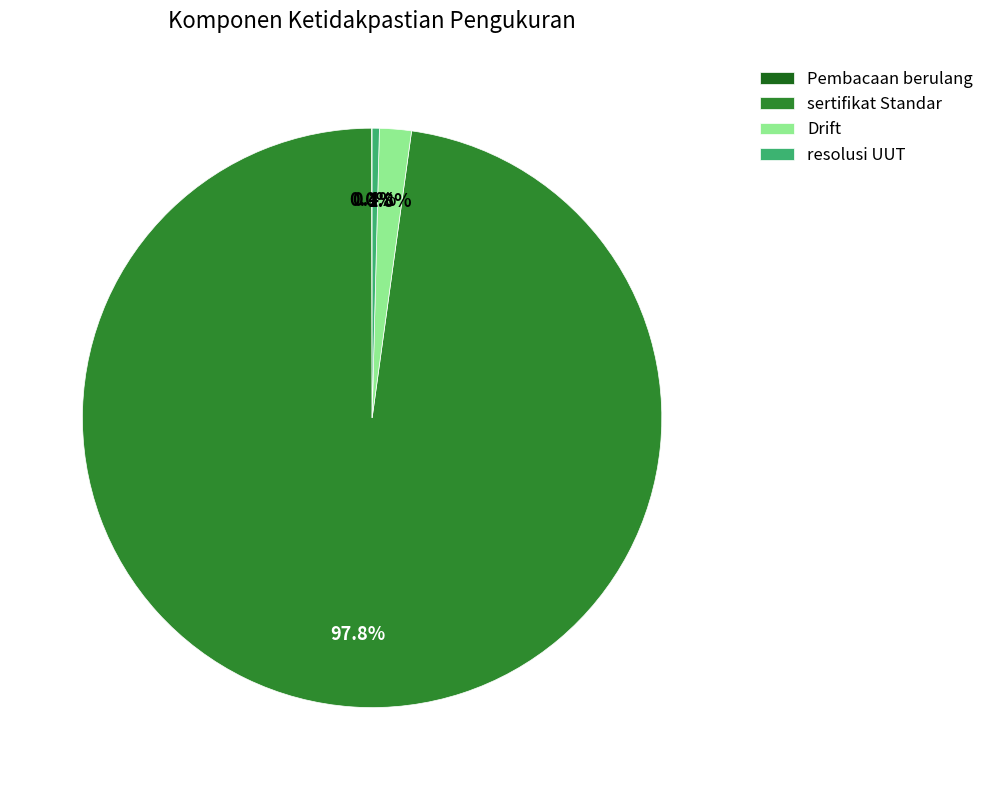

What is the largest slice in the pie chart?

sertifikat Standar